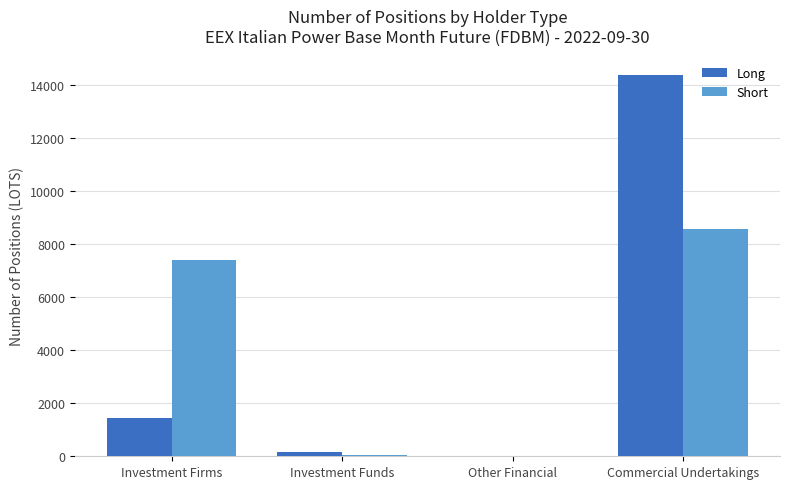

What is the maximum value shown in the chart?

14375.0